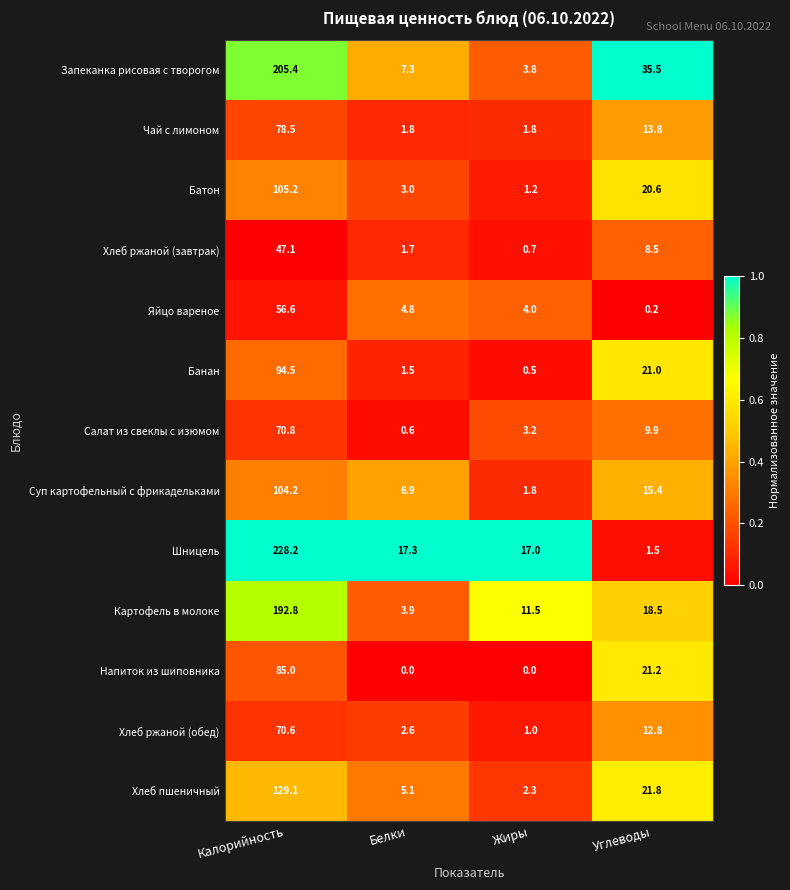

At which category is the sum across all series the highest?

Калорийность